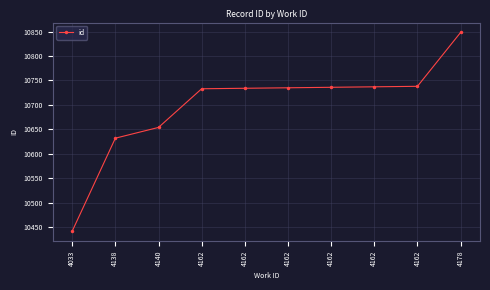

Does the chart have visible grid lines?

Yes